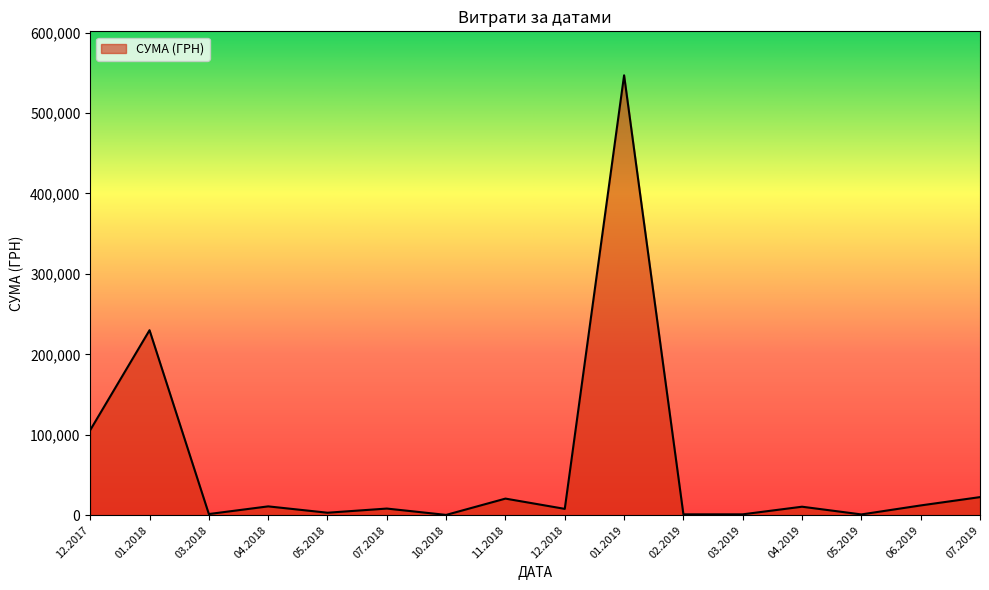

What is the difference between the maximum and minimum values?

546569.7